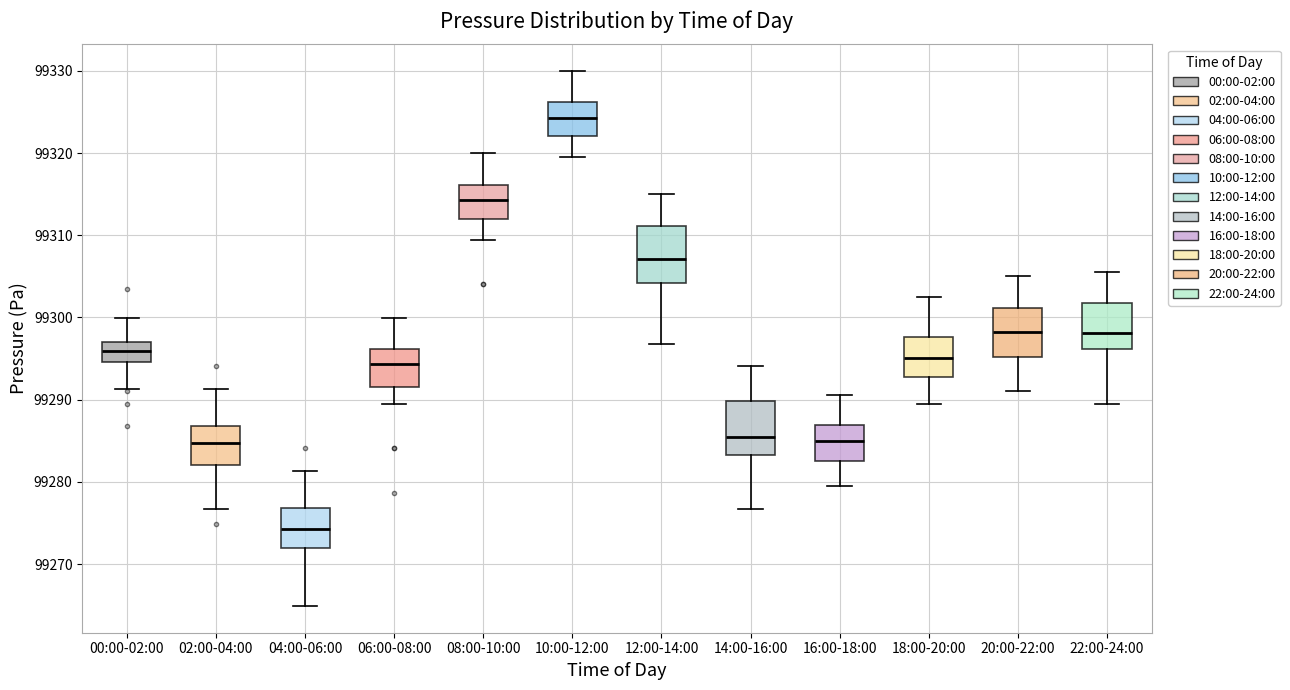

Reading left to right, read every box against the y-axis: the position of its median line, the range the box covers, and the ends of its whiskers. The values are not printed on the chart, so give them approximately, as read against the axis.

00:00-02:00: median 99296, box 99295 to 99297, whiskers 99291 to 99300
02:00-04:00: median 99285, box 99282 to 99287, whiskers 99277 to 99291
04:00-06:00: median 99274, box 99272 to 99277, whiskers 99265 to 99281
06:00-08:00: median 99294, box 99291 to 99296, whiskers 99289 to 99300
08:00-10:00: median 99314, box 99312 to 99316, whiskers 99309 to 99320
10:00-12:00: median 99324, box 99322 to 99326, whiskers 99319 to 99330
12:00-14:00: median 99307, box 99304 to 99311, whiskers 99297 to 99315
14:00-16:00: median 99285, box 99283 to 99290, whiskers 99277 to 99294
16:00-18:00: median 99285, box 99283 to 99287, whiskers 99279 to 99291
18:00-20:00: median 99295, box 99293 to 99298, whiskers 99289 to 99302
20:00-22:00: median 99298, box 99295 to 99301, whiskers 99291 to 99305
22:00-24:00: median 99298, box 99296 to 99302, whiskers 99289 to 99306